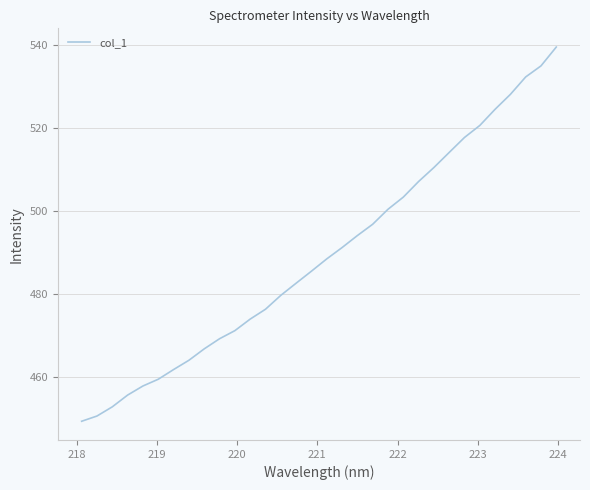

What is the difference between the second highest and second lowest values?

84.4